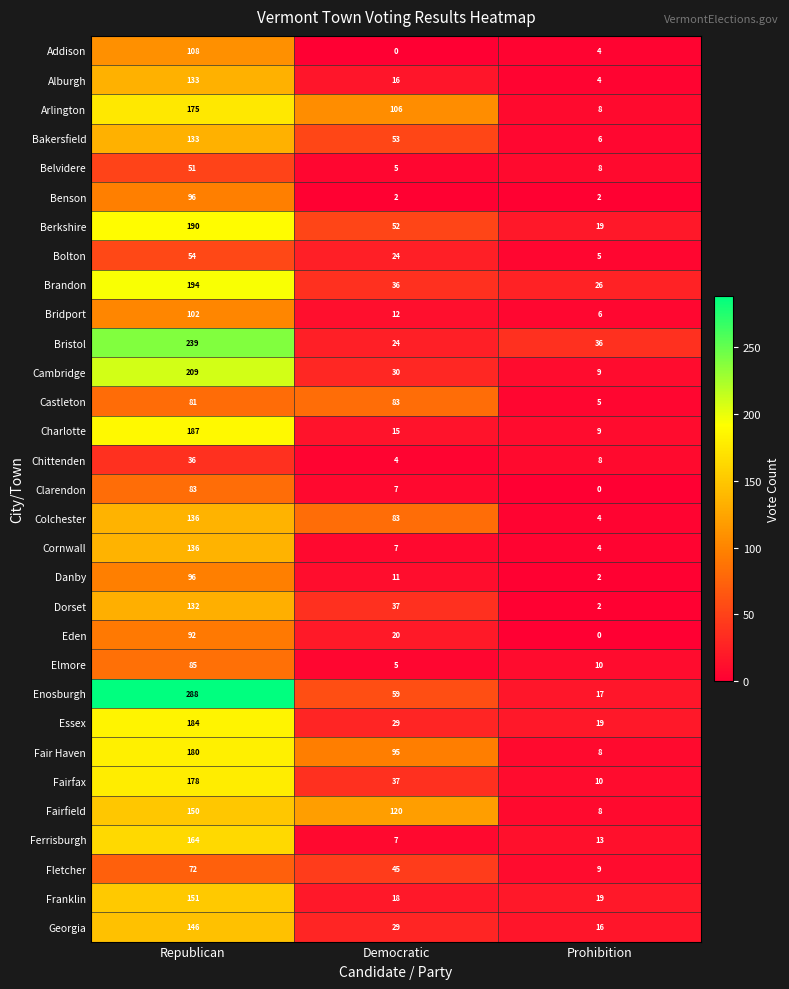

What is the maximum value shown in the chart?

288